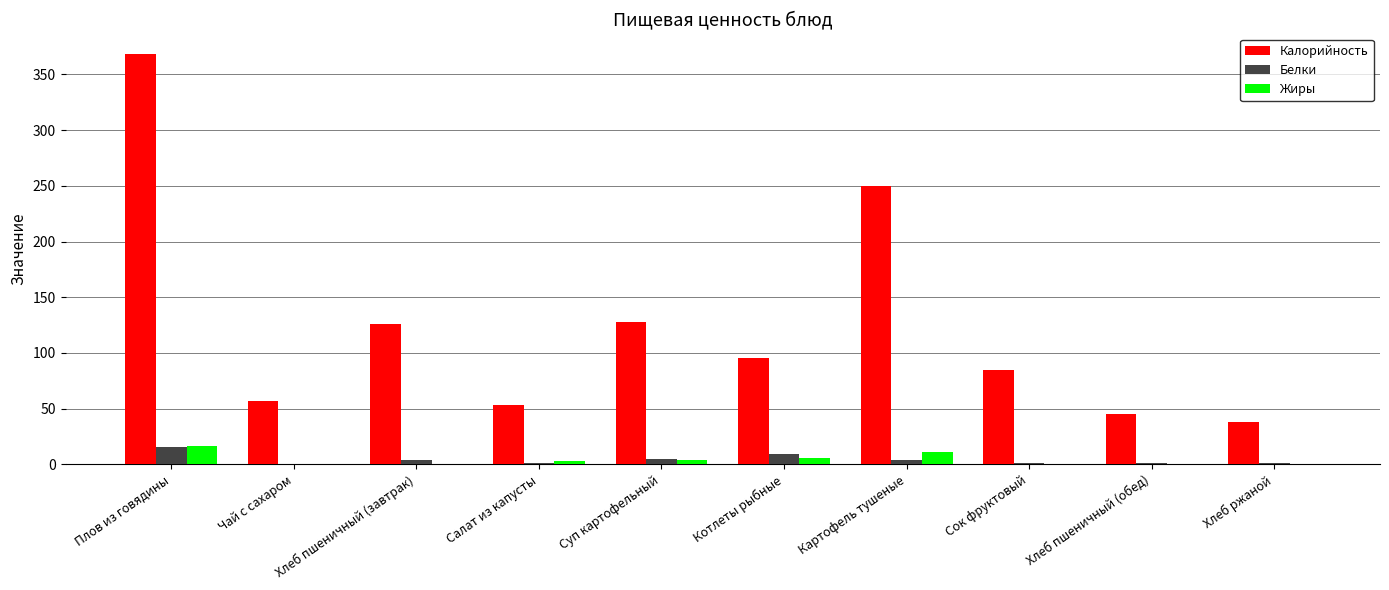

Between Суп картофельный and Картофель тушеные, which series saw the biggest shift?

Калорийность